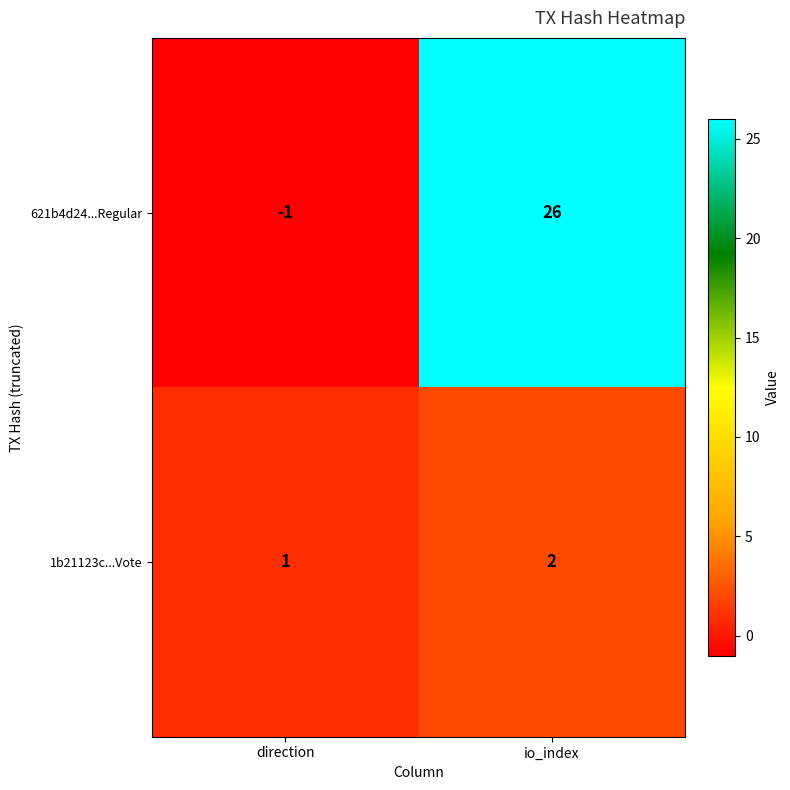

What is the greatest value displayed?

26